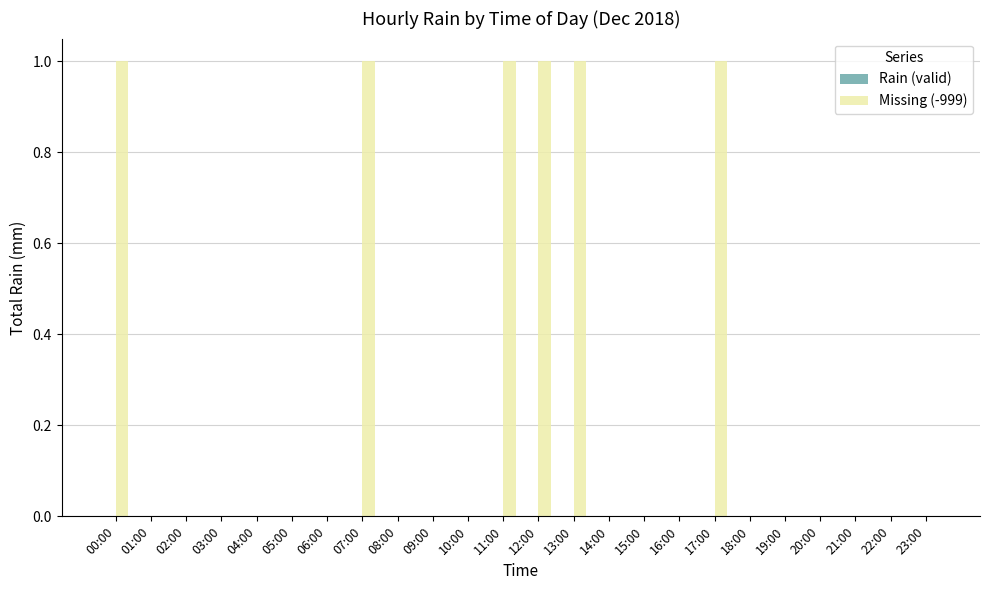

Reading right to left, transcribe all the data shown in this chart.

23:00=0	22:00=0	21:00=0	20:00=0	19:00=0	18:00=0	17:00=1	16:00=0	15:00=0	14:00=0	13:00=1	12:00=1	11:00=1	10:00=0	09:00=0	08:00=0	07:00=1	06:00=0	05:00=0	04:00=0	03:00=0	02:00=0	01:00=0	00:00=1